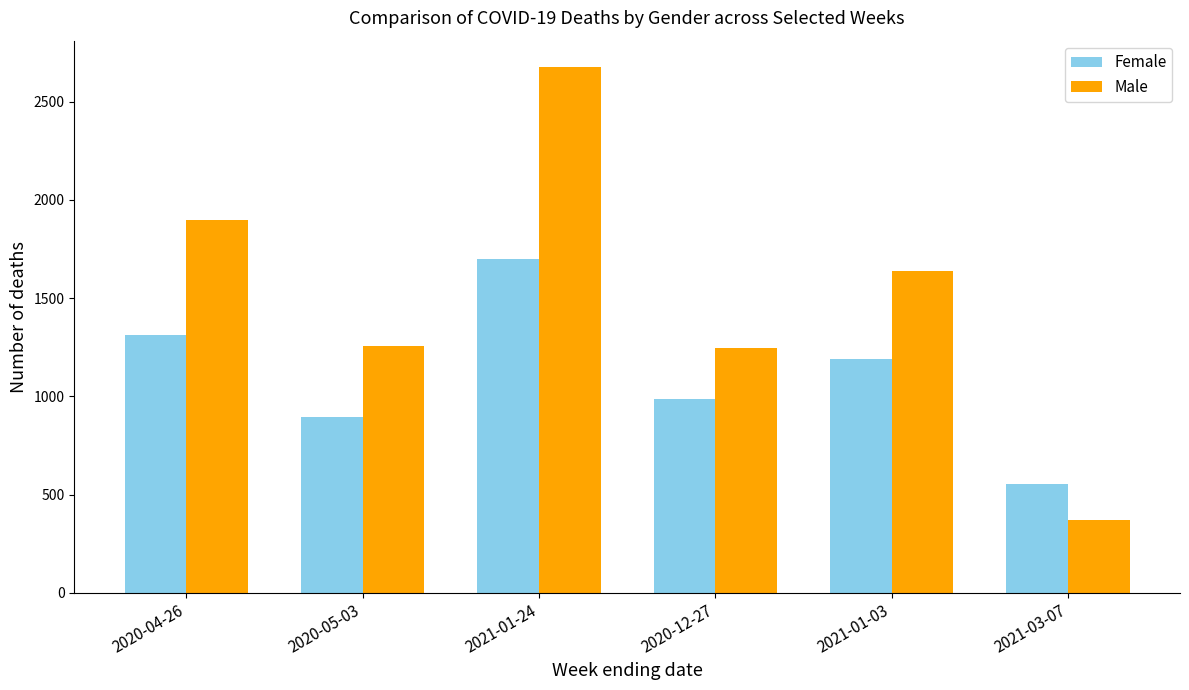

Which series has the widest spread of values?

Male